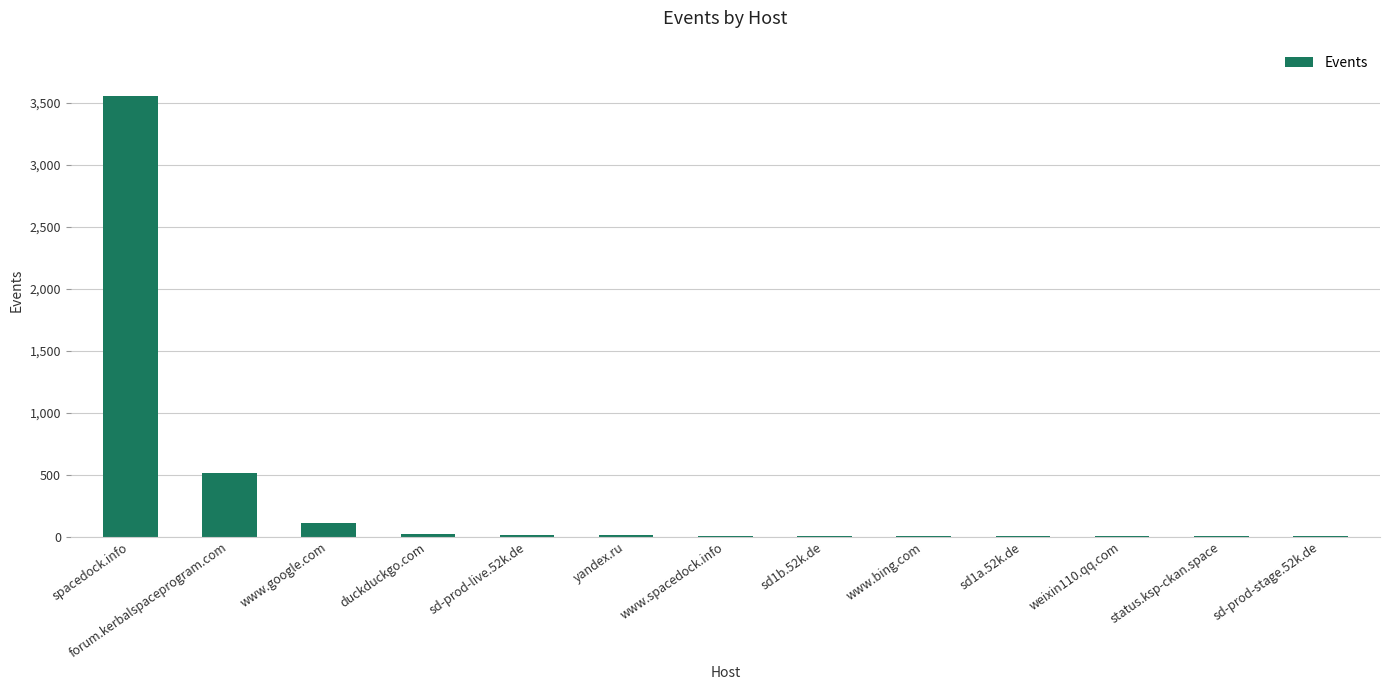

What is the sum of the values at sd-prod-live.52k.de and sd1a.52k.de?

18